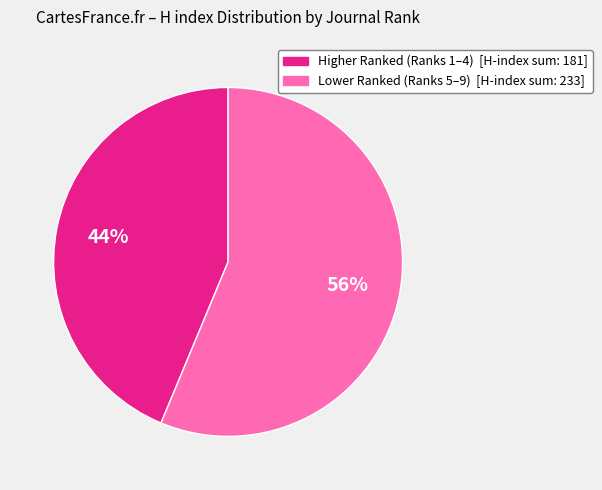

Is there a majority slice in this chart?

Yes